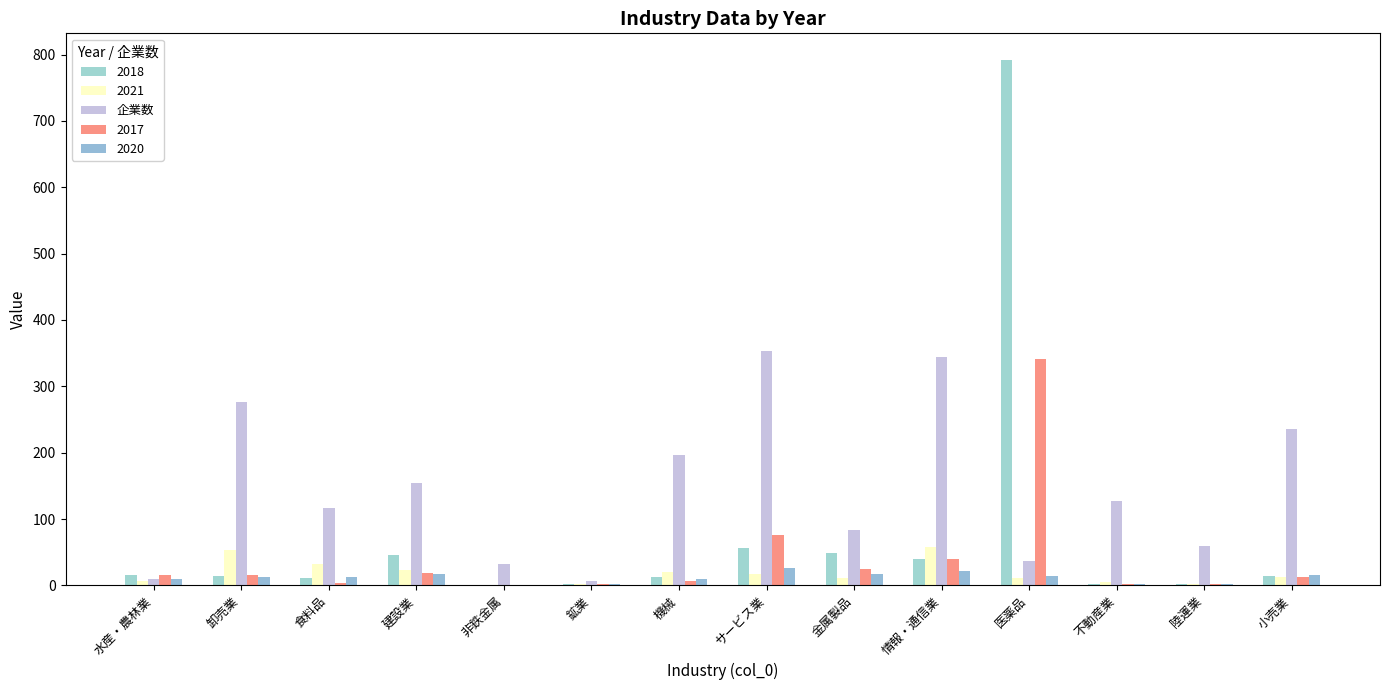

How many distinct data groups are displayed?

5